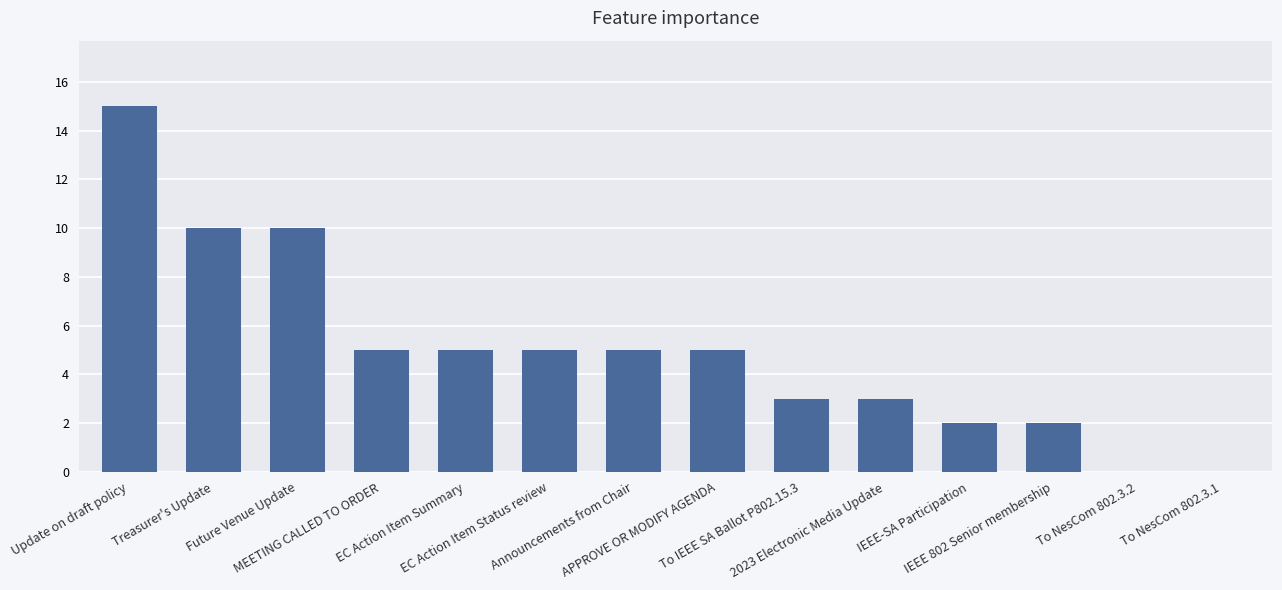

True or false: the data shows 7 at MEETING CALLED TO ORDER.

False